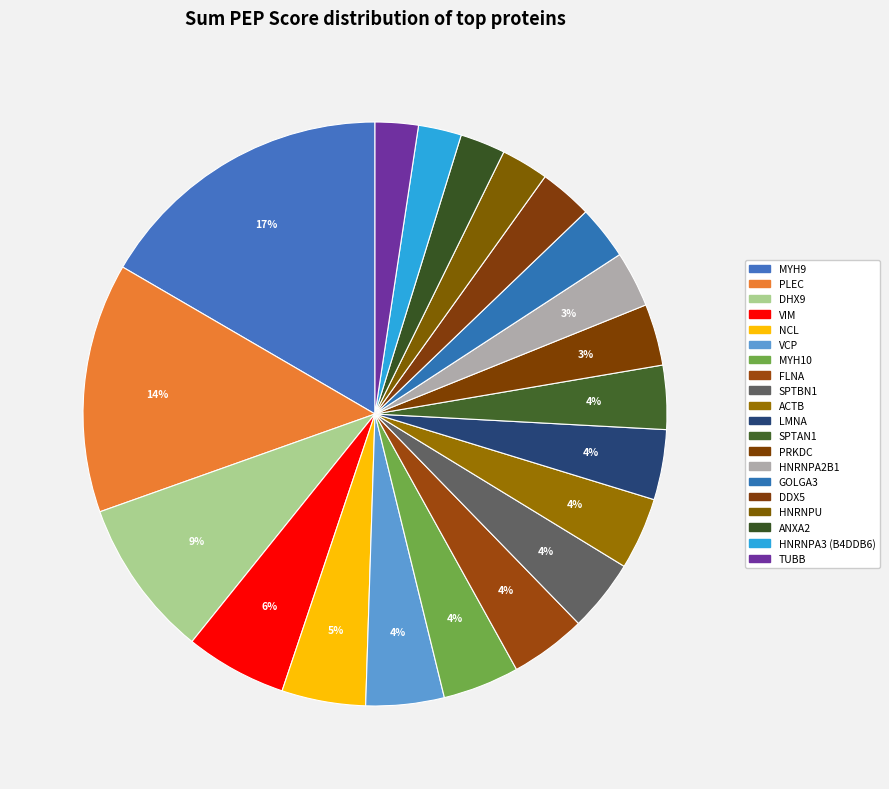

Which slice is the largest?

MYH9